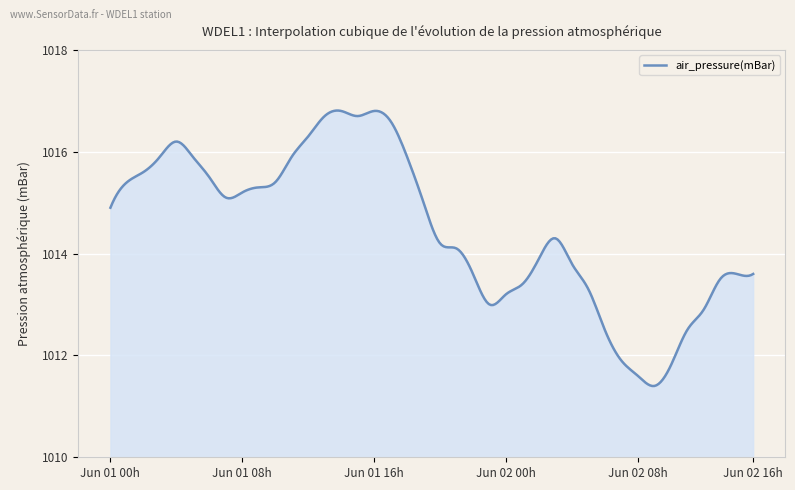

How many lines are shown in the chart?

1